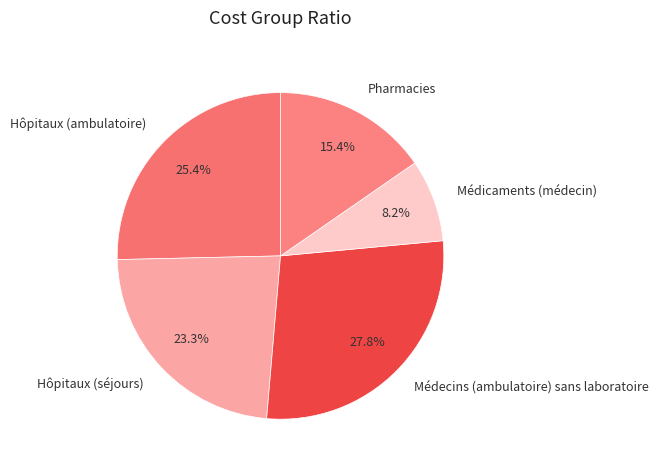

The Pharmacies slice represents 15% of the pie. True or false?

True